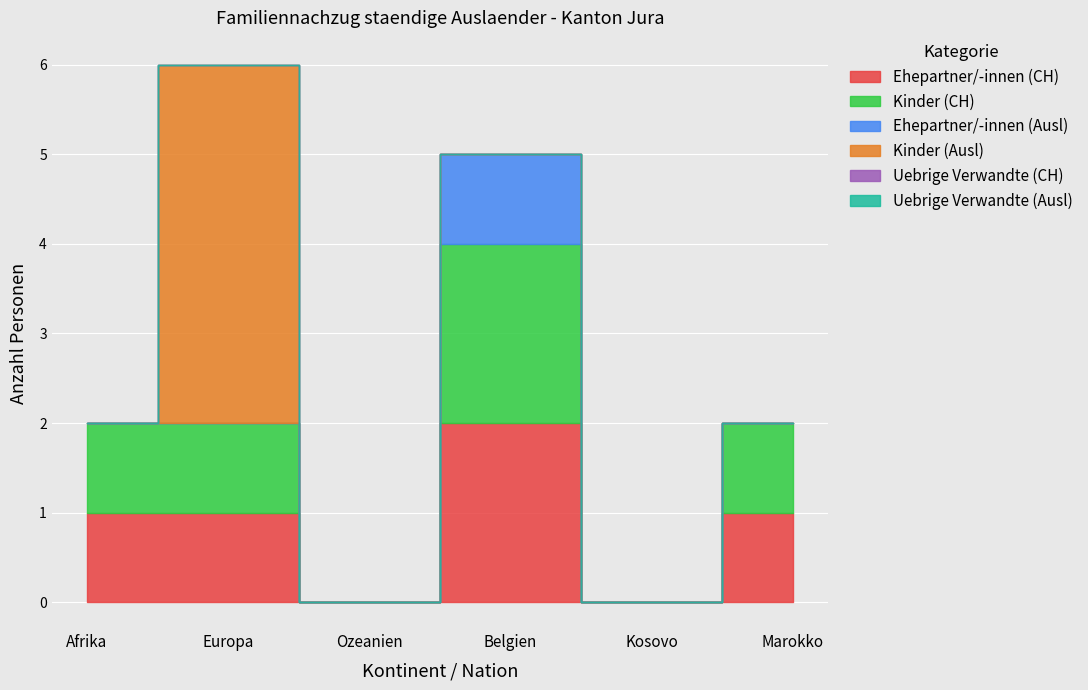

How many categories are shown in the chart?

6